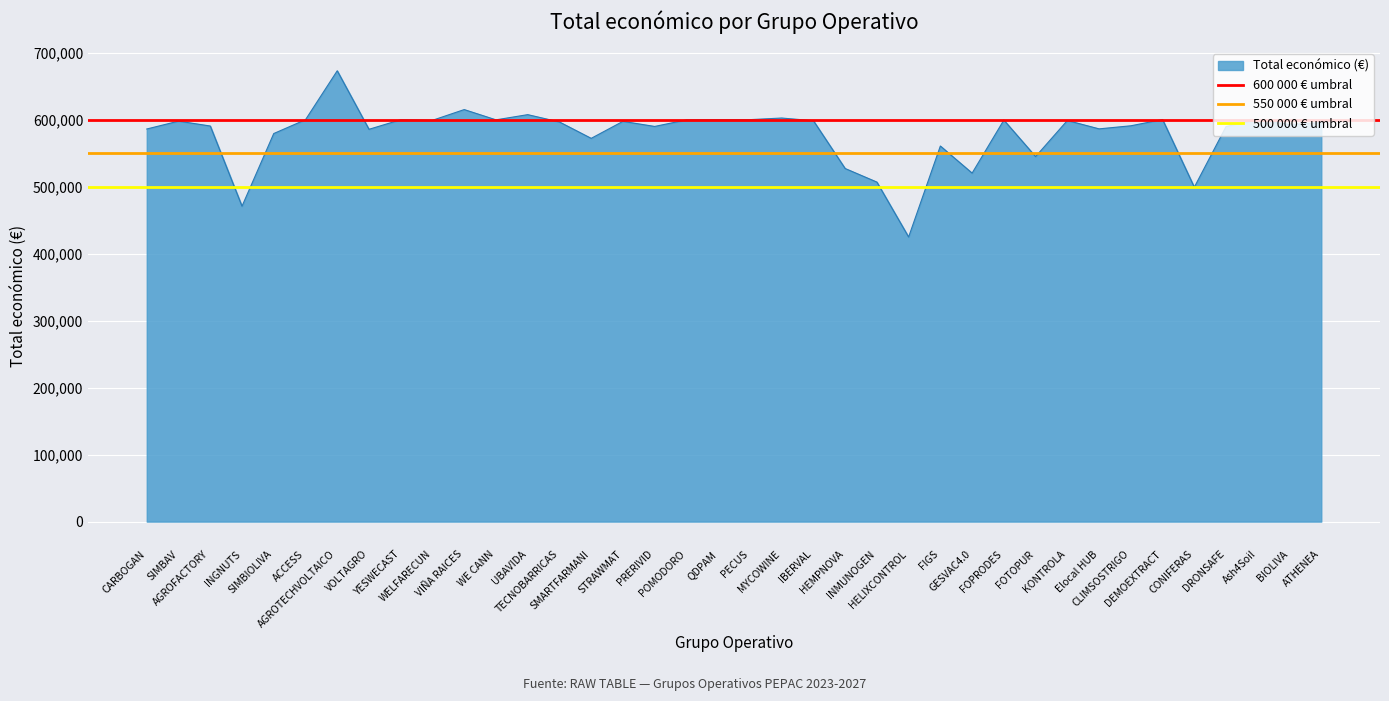

How many lines are shown in the chart?

3